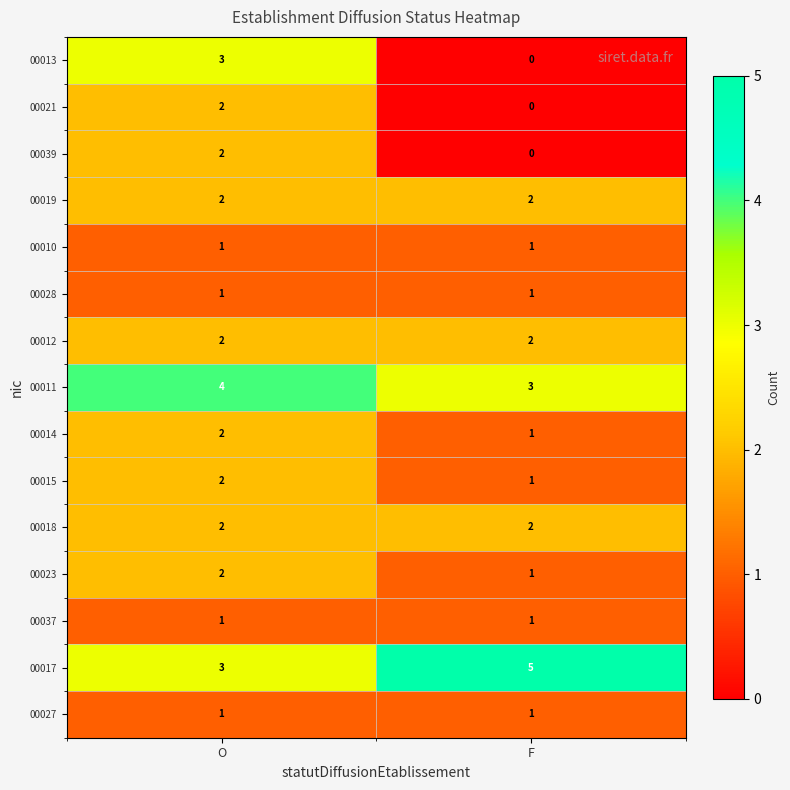

Reading left to right, list all the values displayed in this chart.

00013: 3	0
00021: 2	0
00039: 2	0
00019: 2	2
00010: 1	1
00028: 1	1
00012: 2	2
00011: 4	3
00014: 2	1
00015: 2	1
00018: 2	2
00023: 2	1
00037: 1	1
00017: 3	5
00027: 1	1